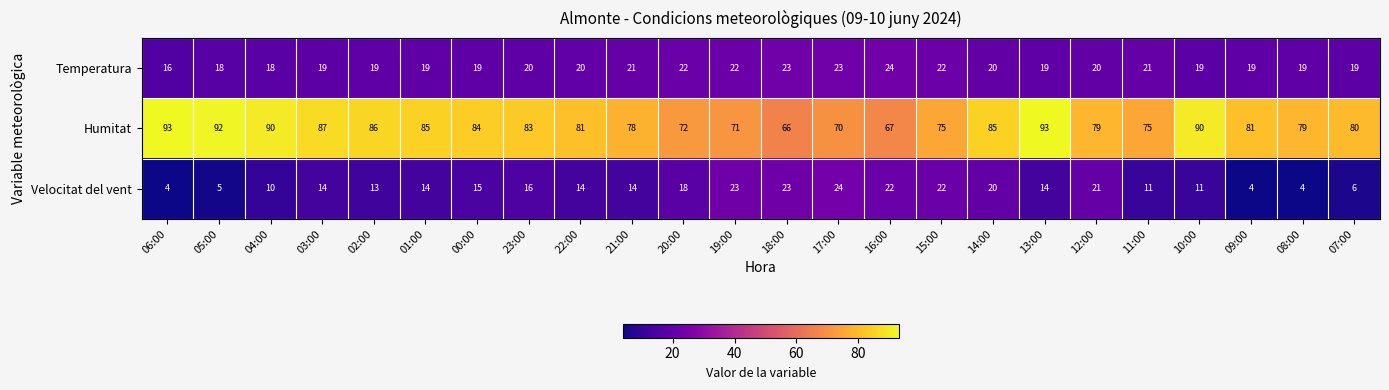

What is the total value across all series at 04:00?

118